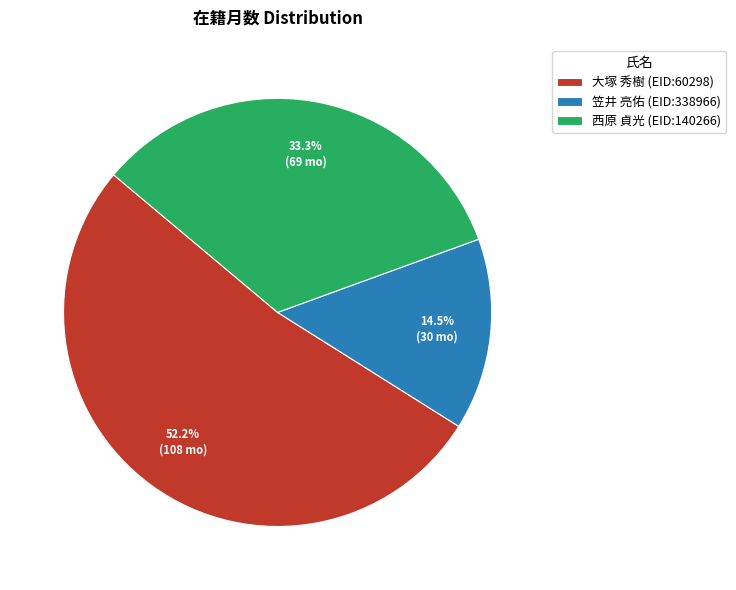

Which category has the biggest portion of the pie?

大塚 秀樹 (EID:60298)